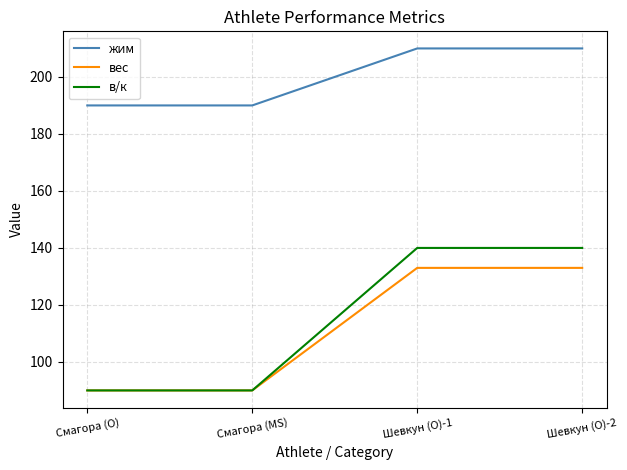

Is the value of в/к at Смагора (O) greater than the value of жим at Шевкун (O)-1?

No